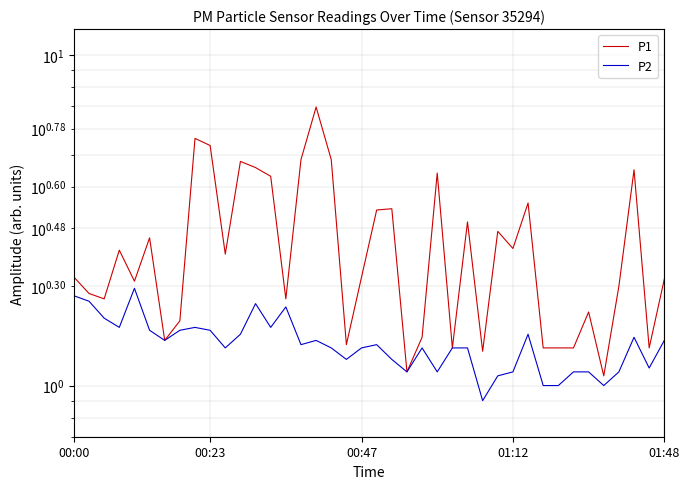

True or false: P1 has a value of 1.9 at 26.

False